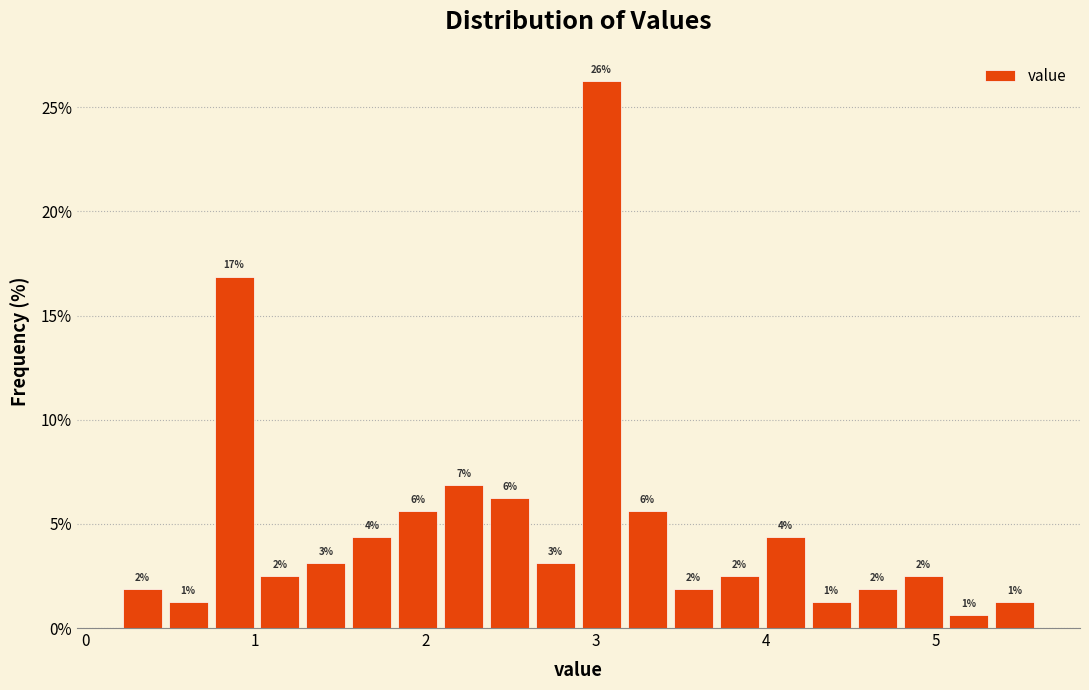

Read against the x-axis, roughly where is the centre of the tallest bar?

3.0